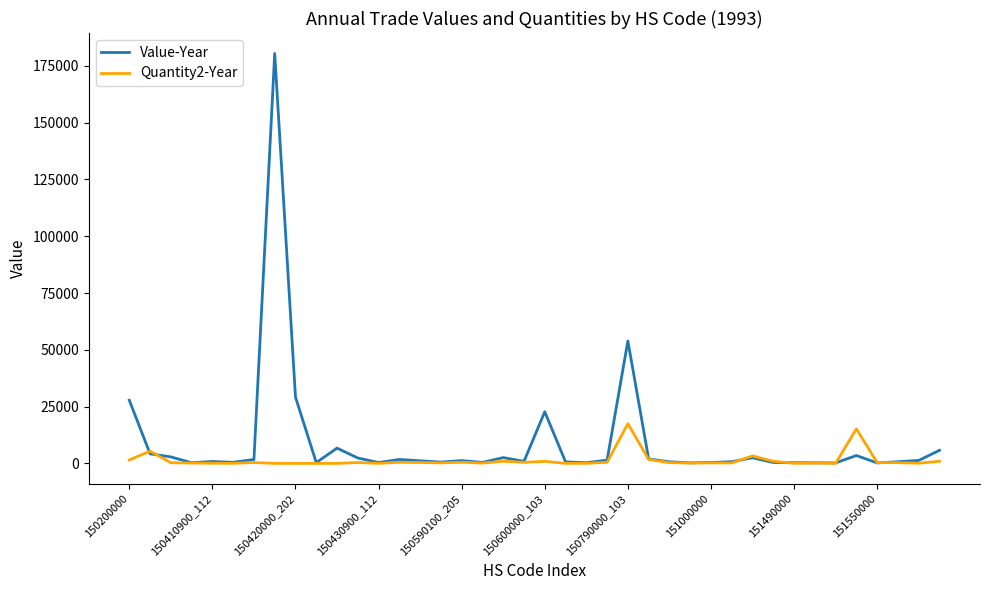

List the series in order of their peak value, lowest first.

Quantity2-Year, Value-Year